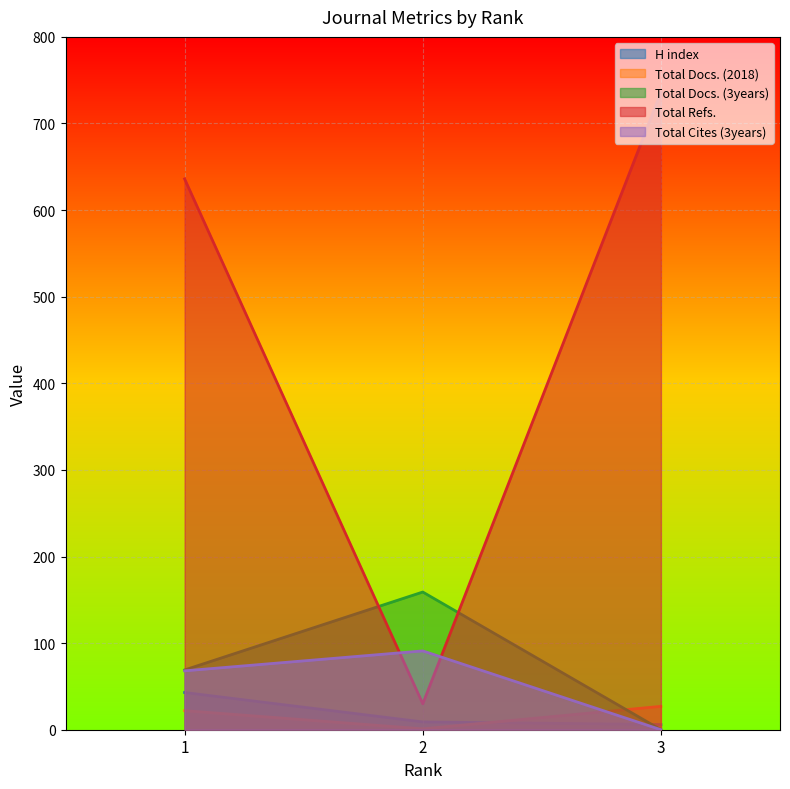

Reading left to right, list all the values displayed in this chart.

H index: 1=43	2=9	3=6
Total Docs. (2018): 1=22	2=1	3=27
Total Docs. (3years): 1=69	2=159	3=0
Total Refs.: 1=636	2=30	3=736
Total Cites (3years): 1=68	2=91	3=0